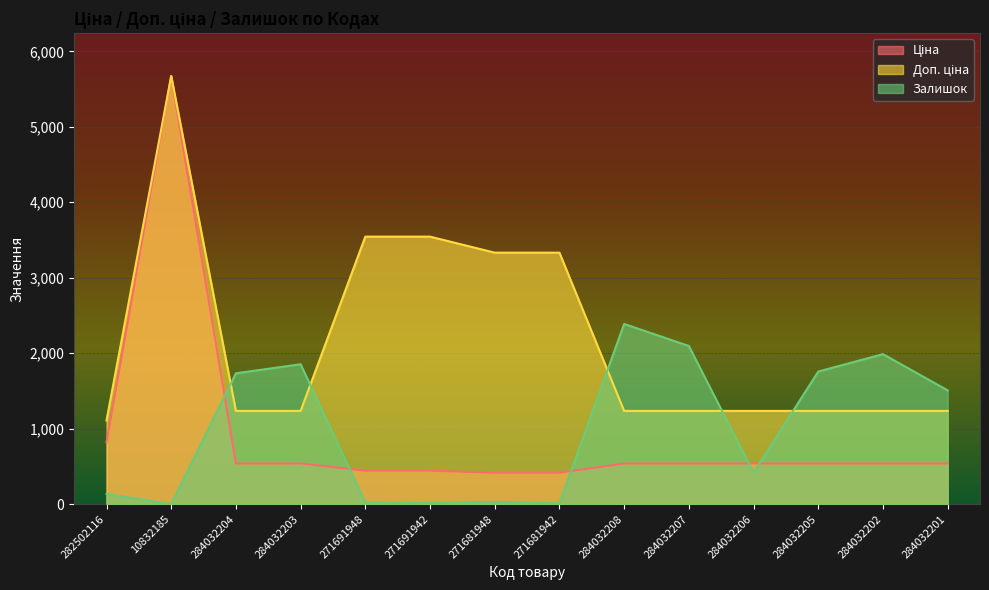

Which label corresponds to the smallest value in the chart?

10832185